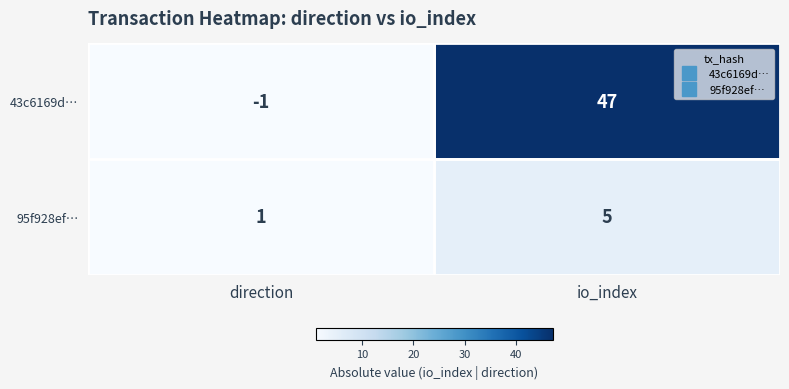

Rank the series at io_index from lowest to highest value.

95f928ef…, 43c6169d…